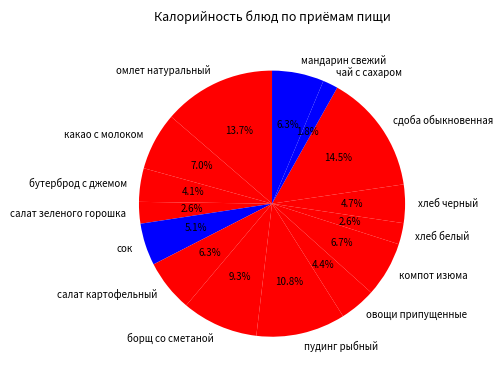

What is the ratio of the value at пудинг рыбный to the value at какао с молоком?

1.5